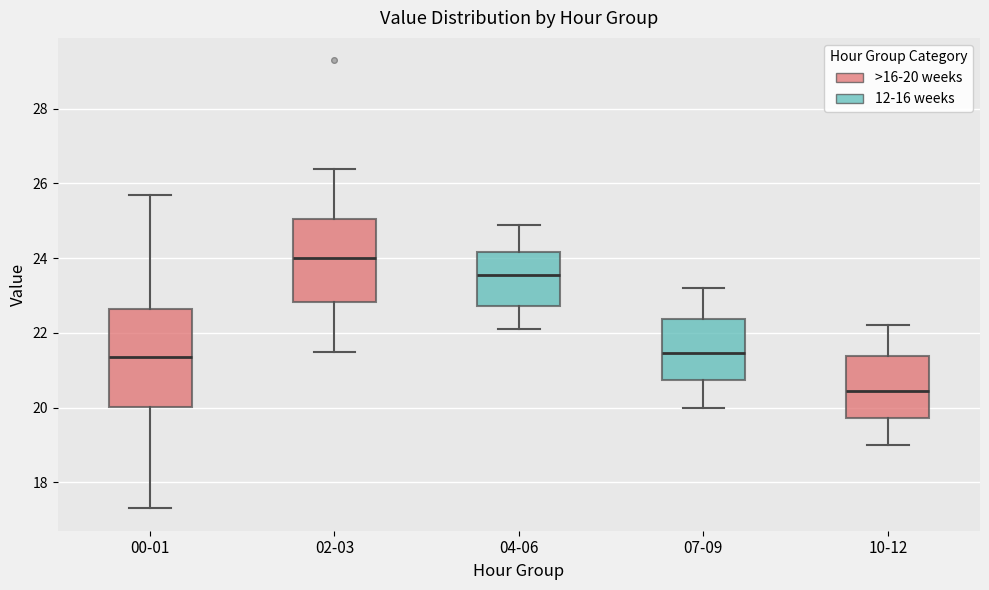

Which box's median line is the highest?

02-03